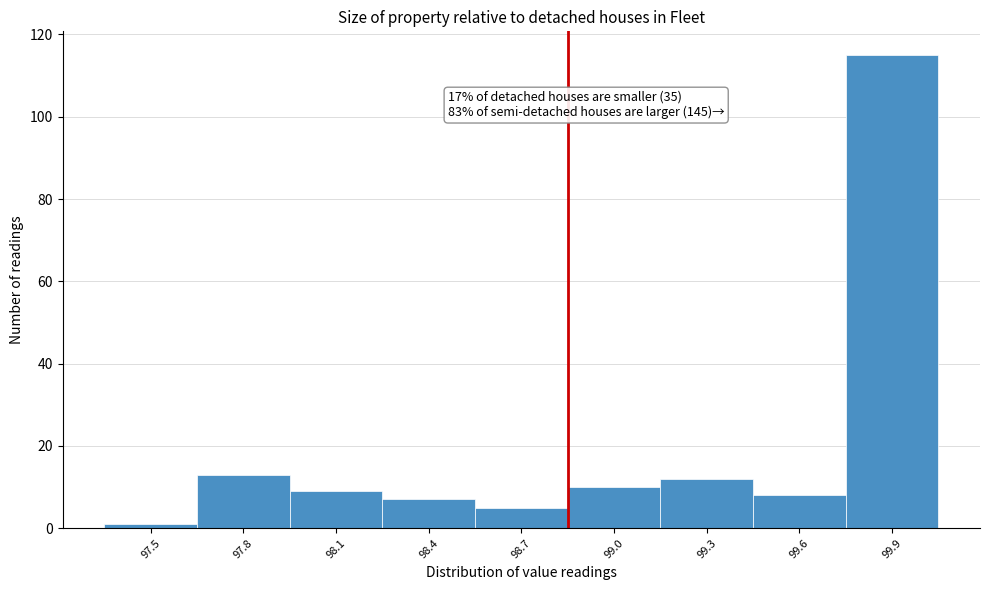

Reading left to right, transcribe all the data shown in this chart.

97.5=1	97.8=13	98.1=9	98.4=7	98.7=5	99.0=10	99.3=12	99.6=8	99.9=115